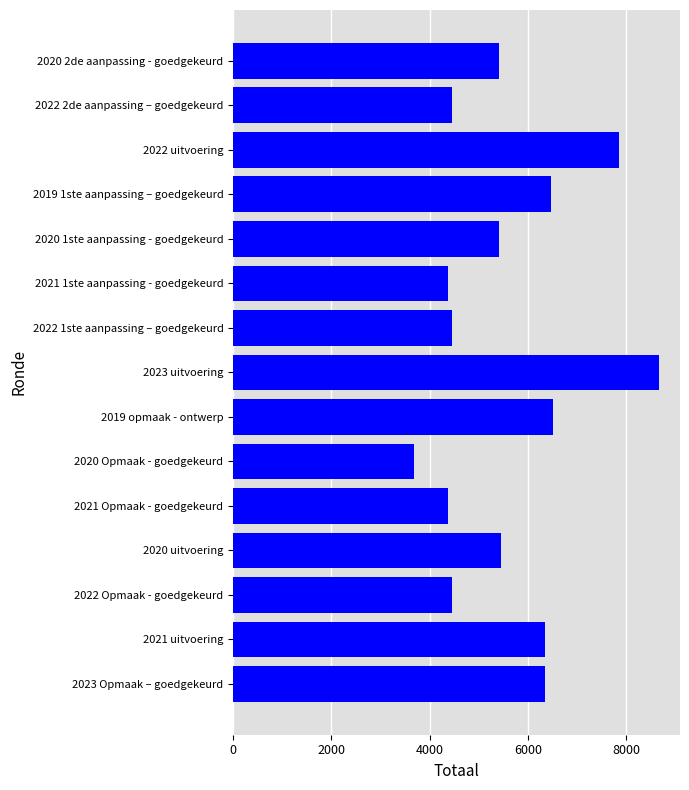

Which label corresponds to the smallest value in the chart?

2020 Opmaak - goedgekeurd